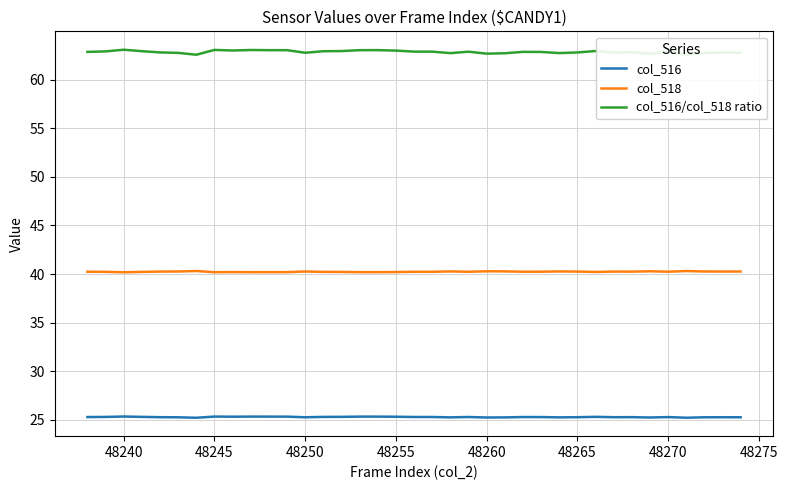

Rank the series by their average value, from highest to lowest.

col_516/col_518 ratio, col_518, col_516